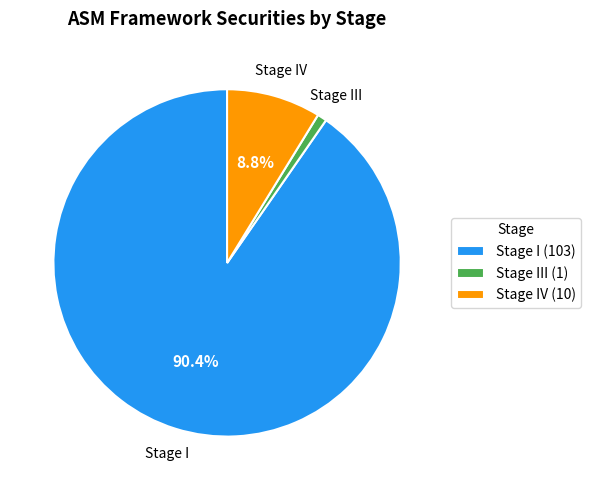

Which has a higher value, Stage III (1) or Stage I (103)?

Stage I (103)